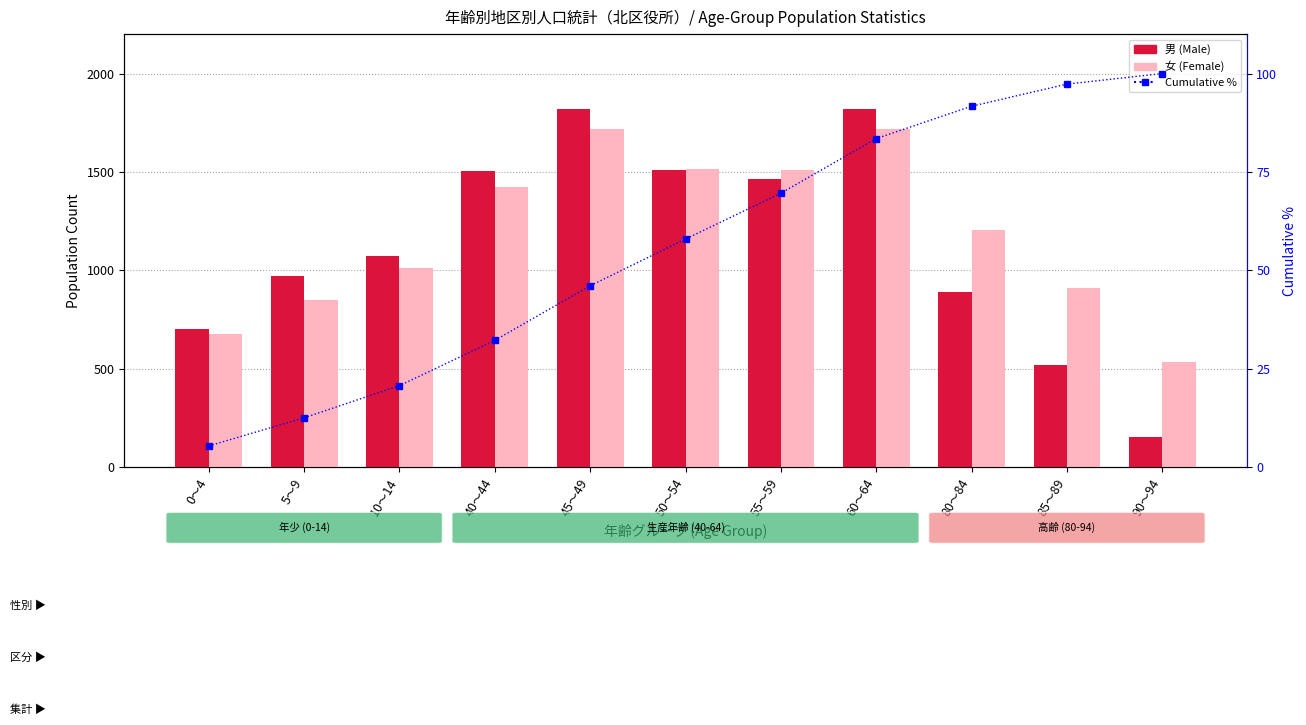

How many groups of bars are there?

11